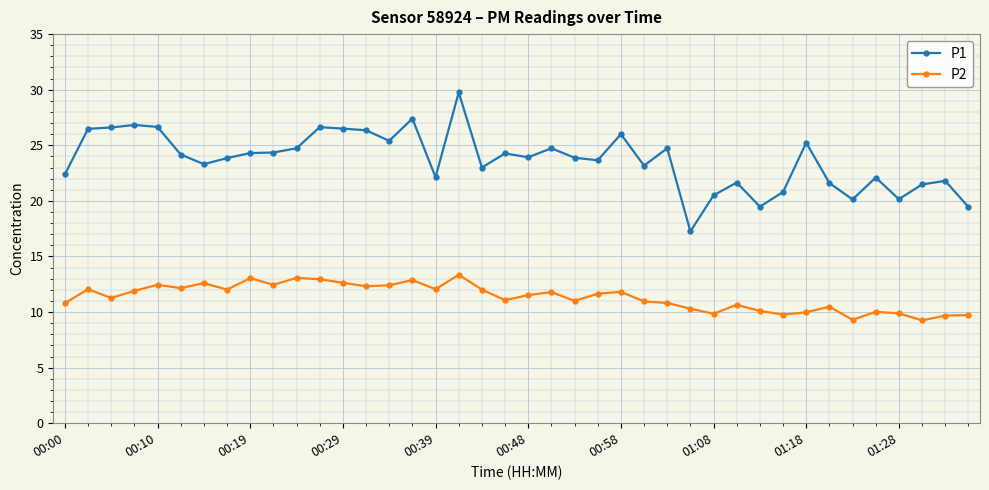

What is the maximum value shown in the chart?

29.8